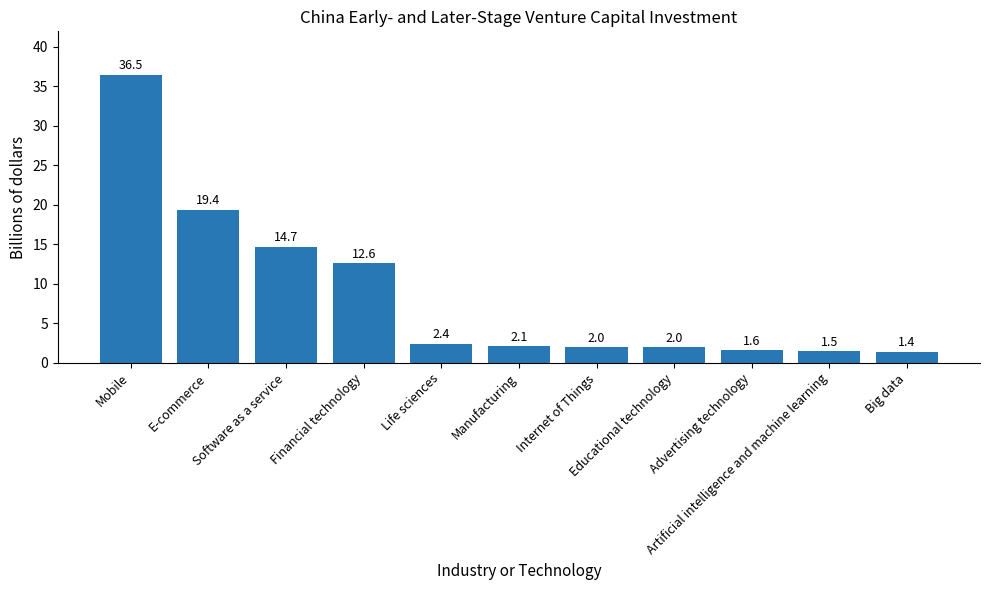

What is the sum of all values?

96.2